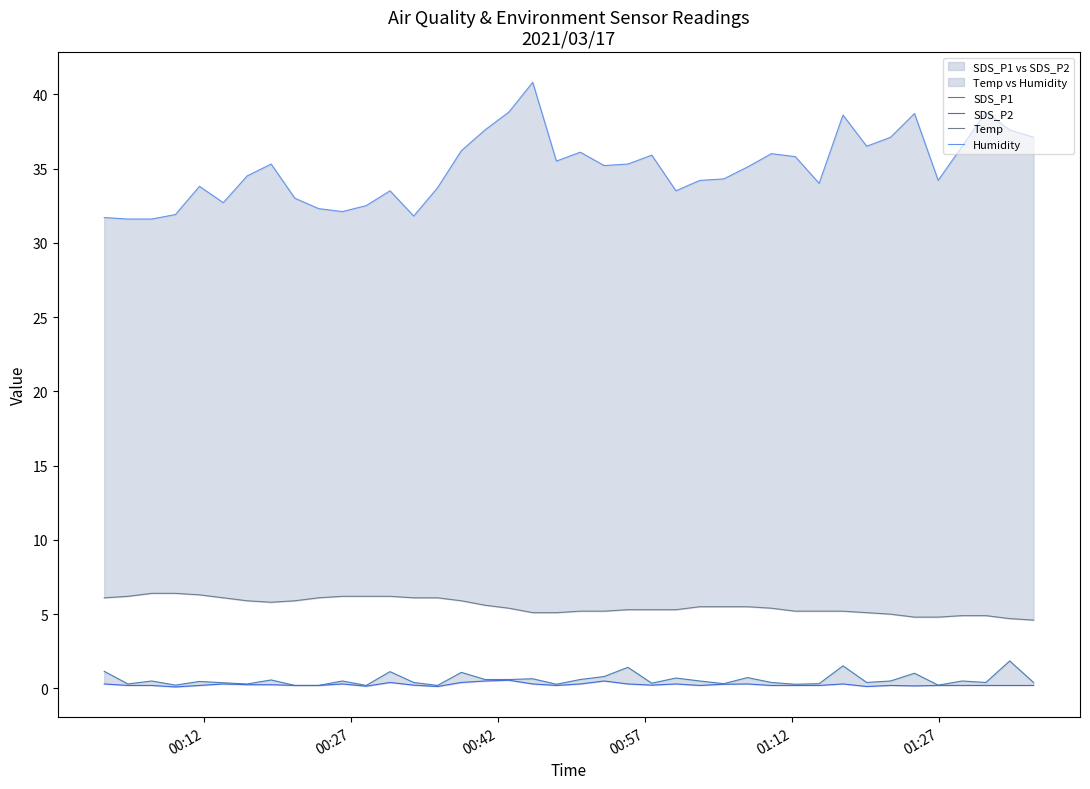

Is it true that Temp equals 2.3 at 20?

False